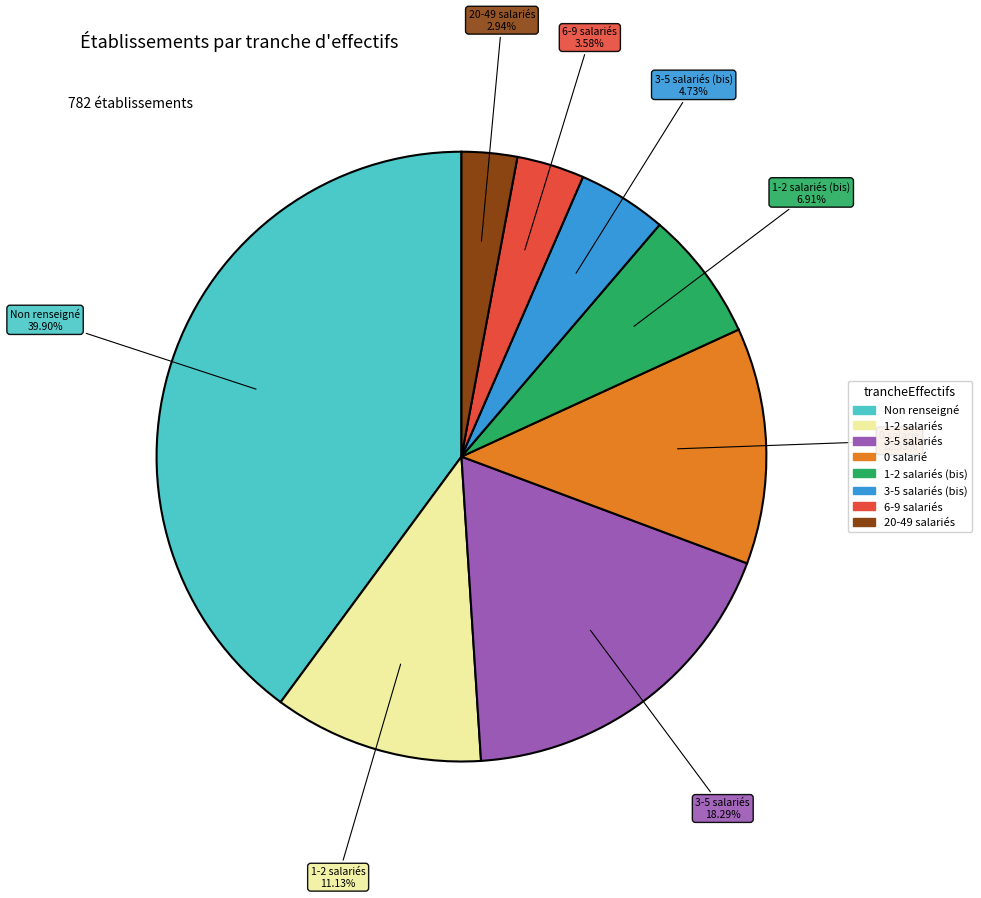

Is there any slice that represents more than half of the pie?

No